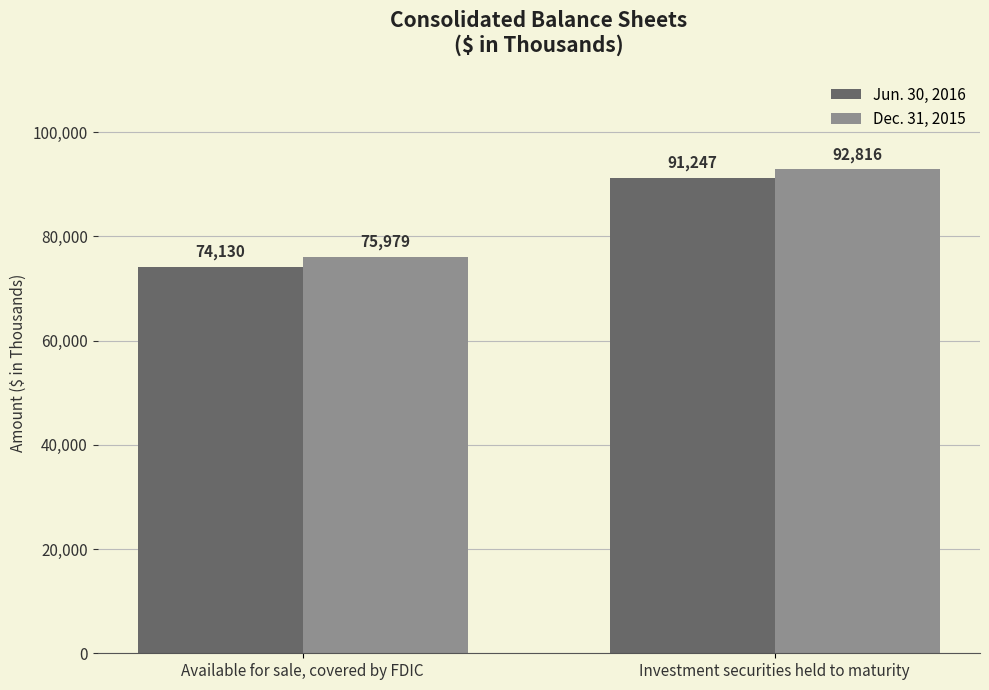

Reading right to left, extract all data points from this chart.

Jun. 30, 2016: Investment securities held to maturity=91247	Available for sale, covered by FDIC=74130
Dec. 31, 2015: Investment securities held to maturity=92816	Available for sale, covered by FDIC=75979